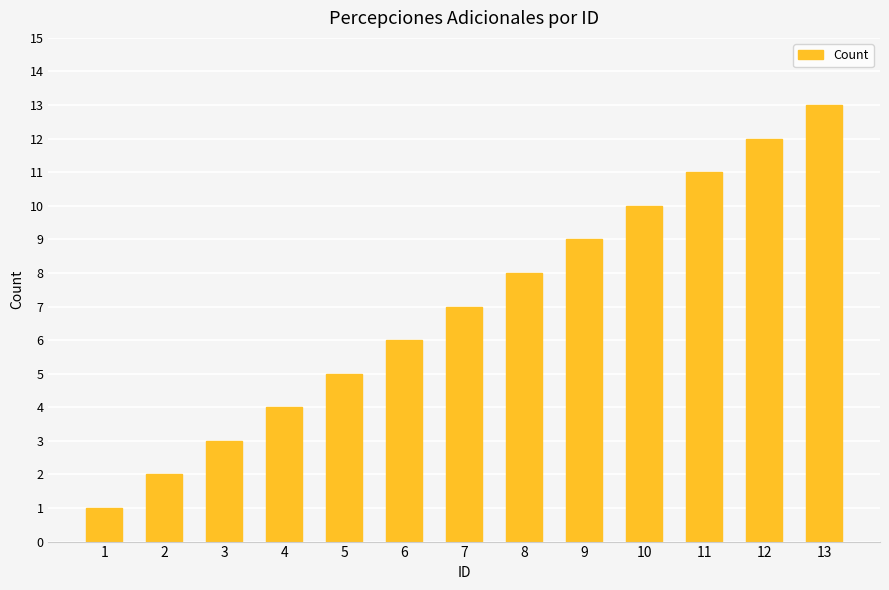

True or false: the data shows 12 at 12.

True